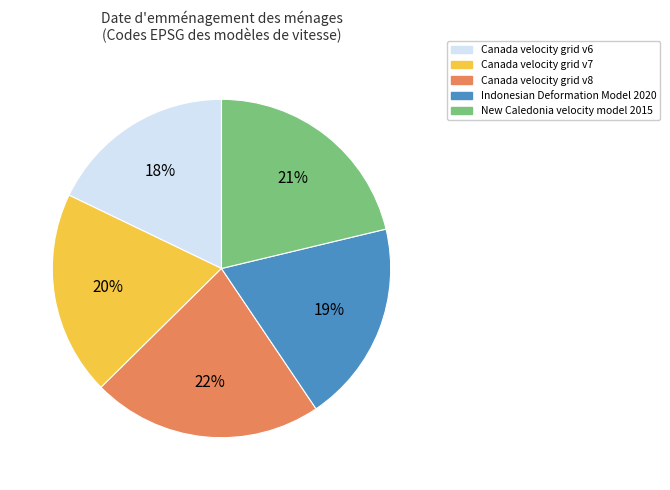

Is the sum of Canada velocity grid v8 and Indonesian Deformation Model 2020 greater than half?

No